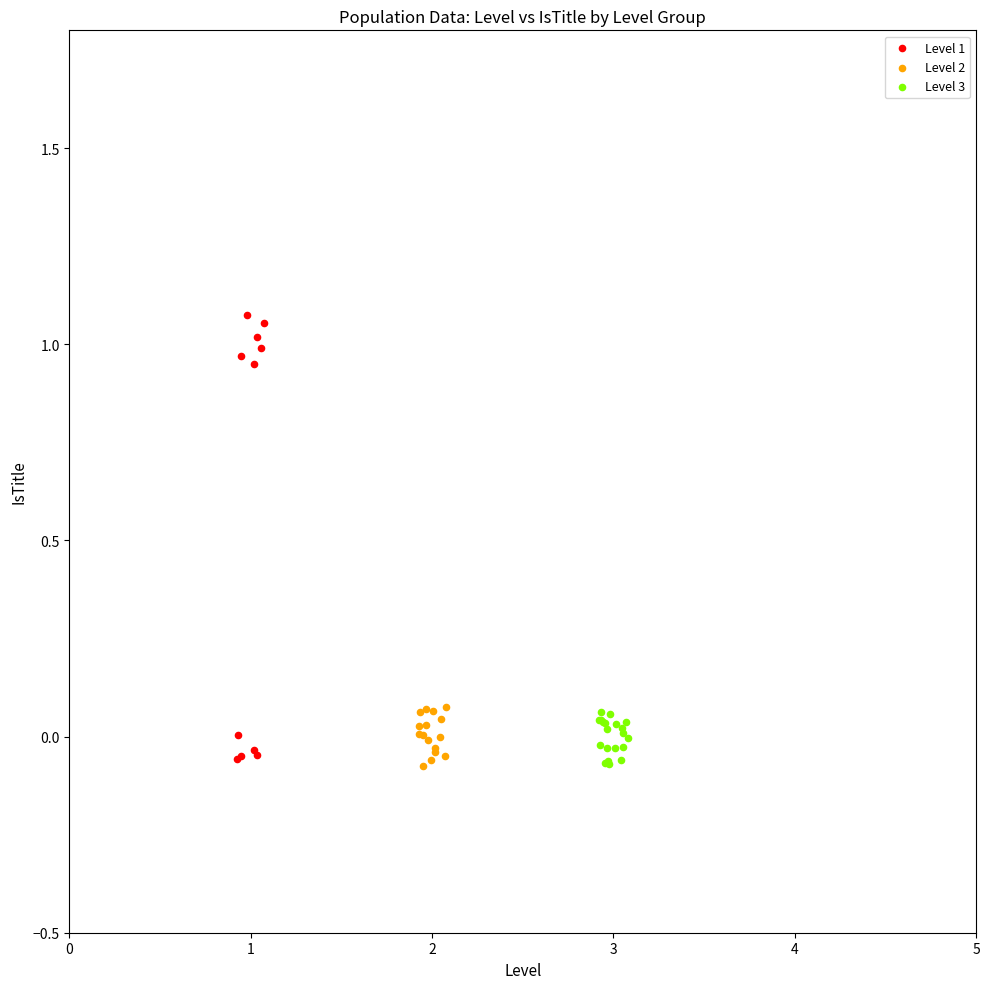

Which series reaches the maximum Y coordinate?

Level 1